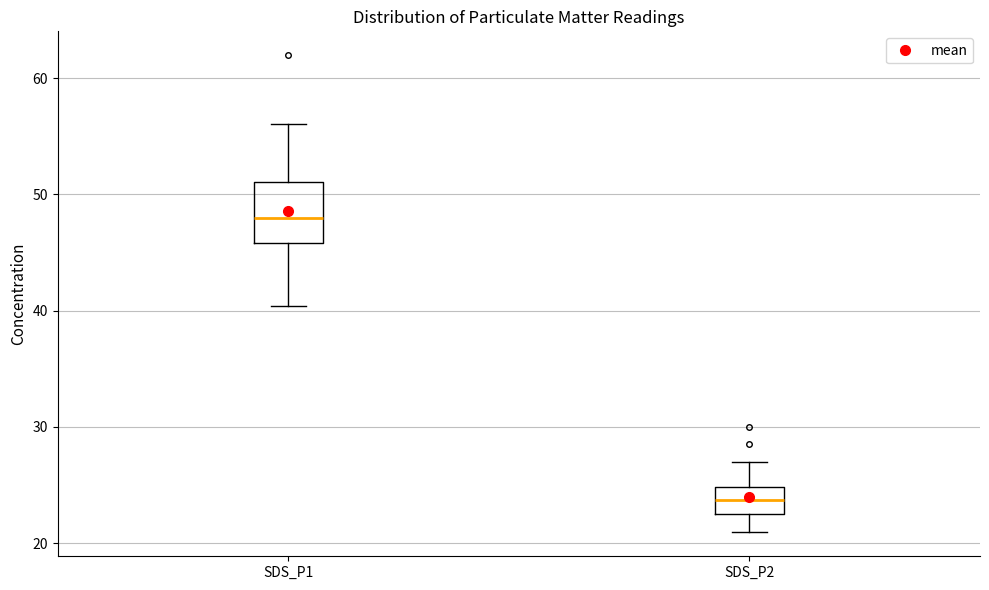

Which box is the tallest, from its lower edge to its upper edge?

SDS_P1